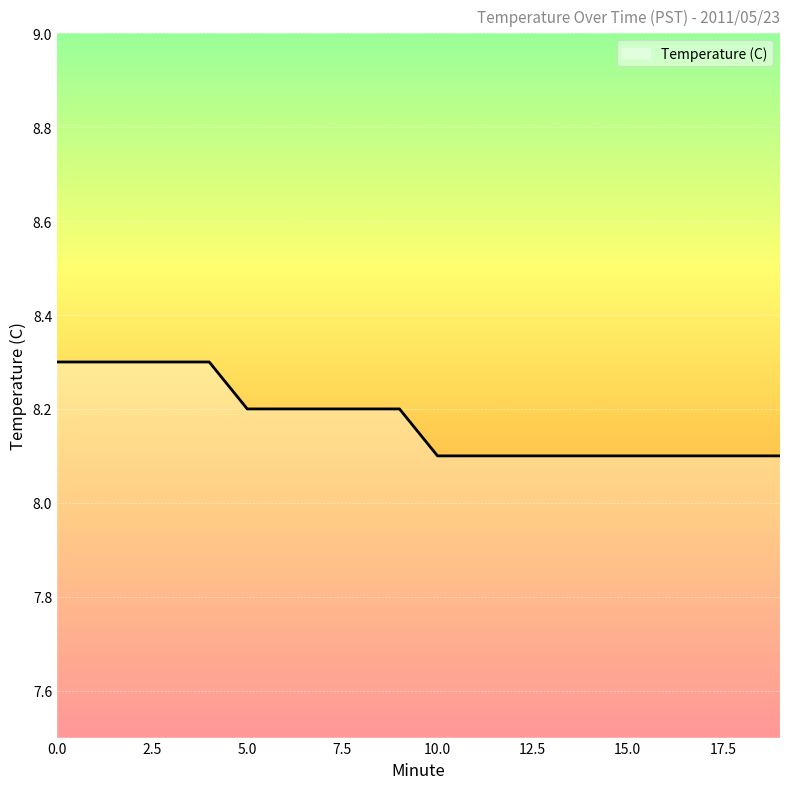

What is the smallest value displayed?

8.1